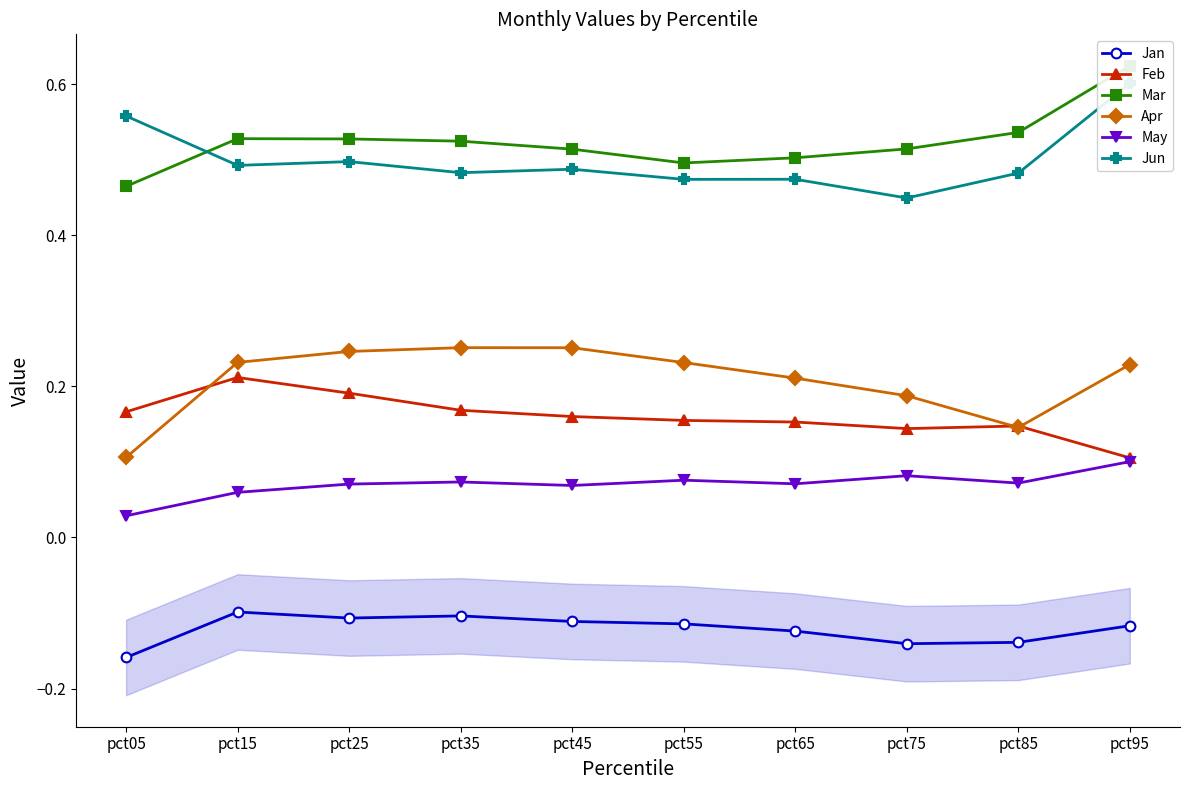

Rank the series at pct25 from highest to lowest value.

Mar, Jun, Apr, Feb, May, Jan